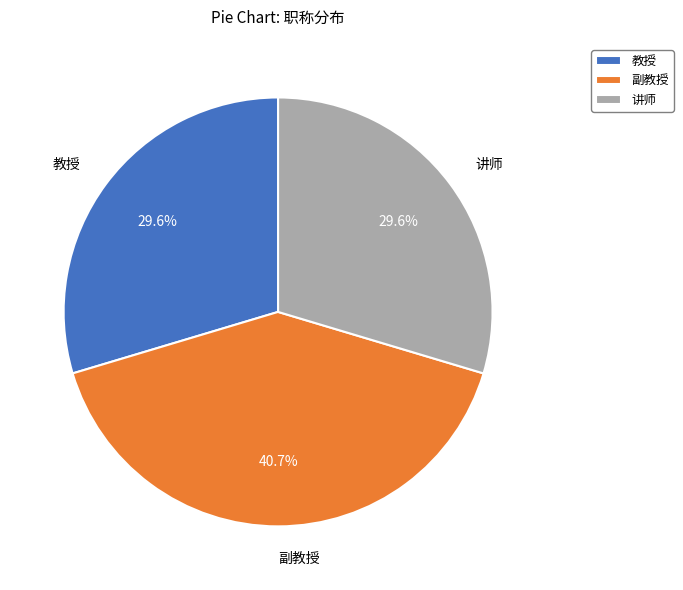

How many slices are in this pie chart?

3